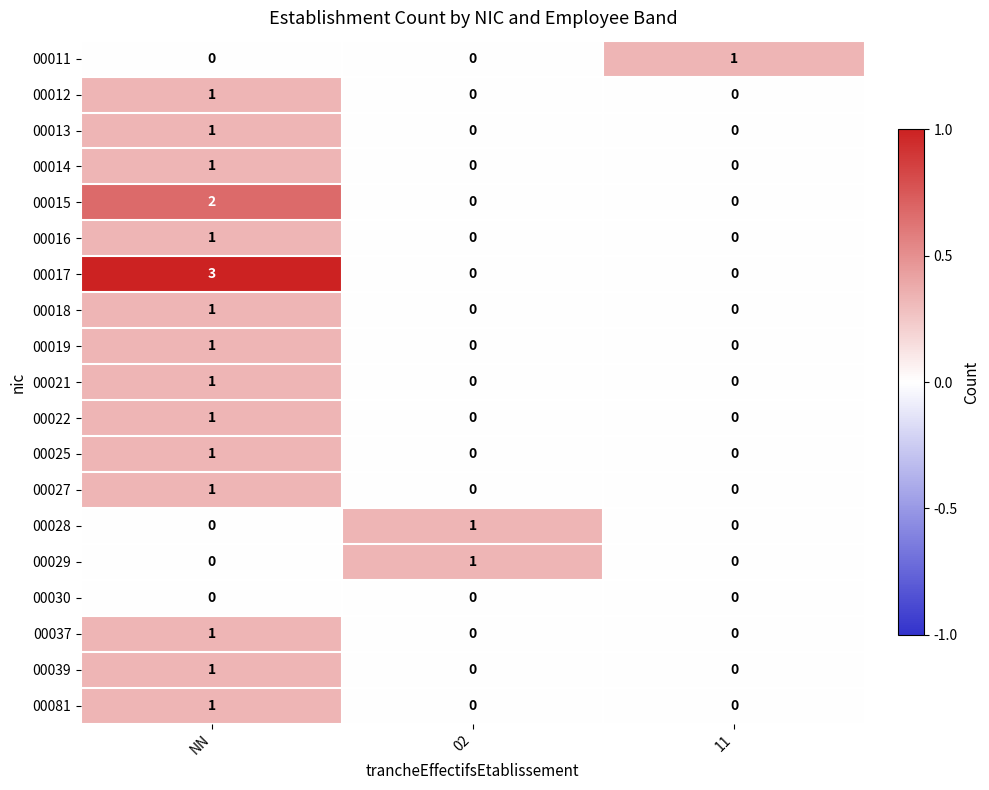

Between NN and 11, which series saw the biggest shift?

00017